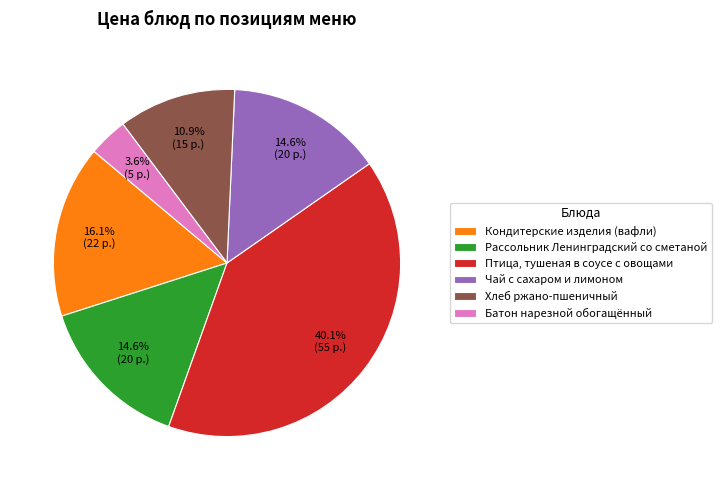

Which category has the biggest portion of the pie?

Птица, тушеная в соусе с овощами